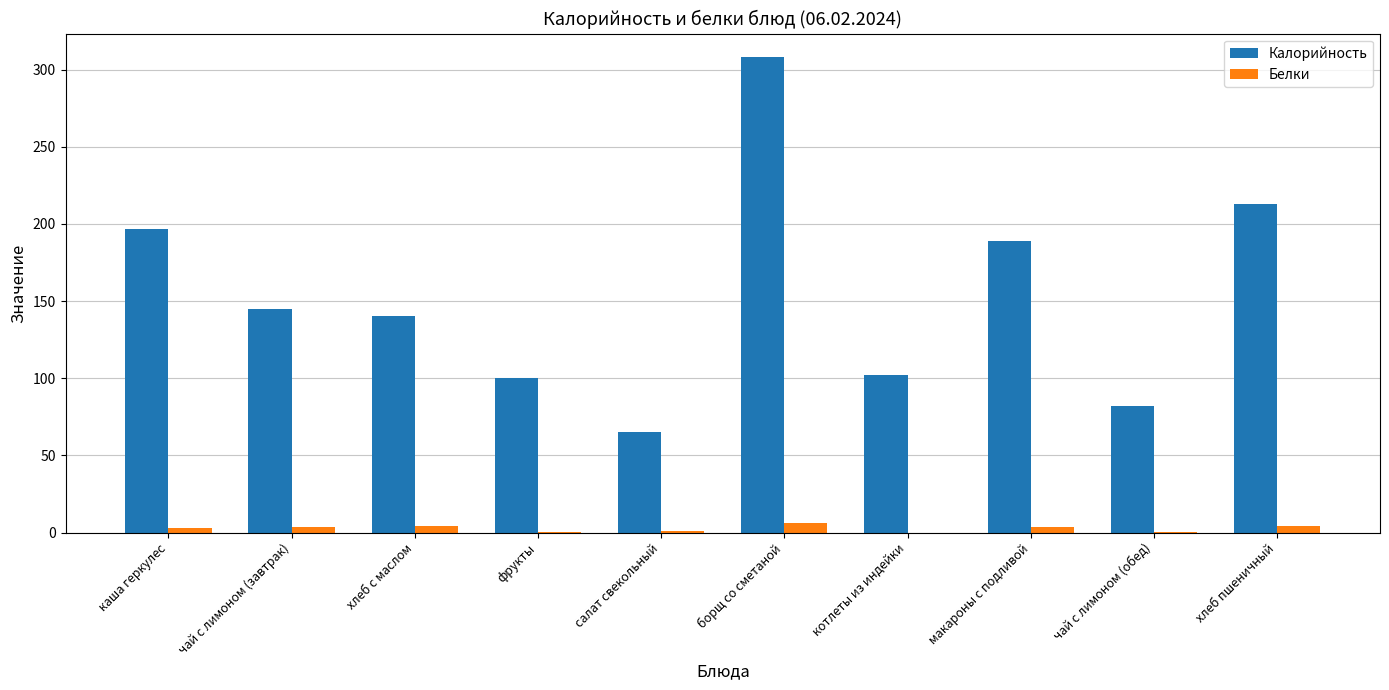

Which series has the largest range (max minus min)?

Калорийность